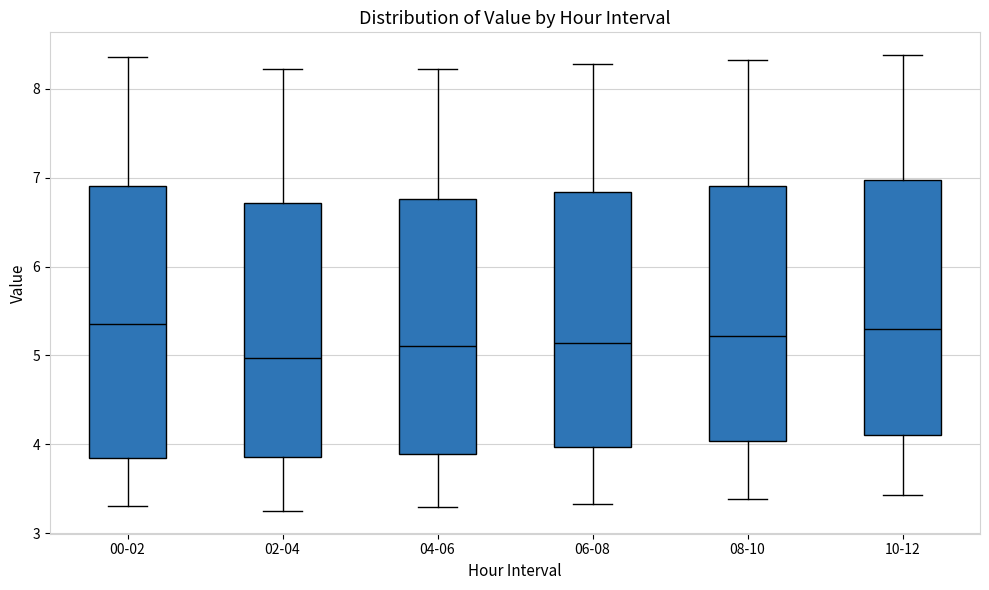

Which box's median line is the lowest?

02-04